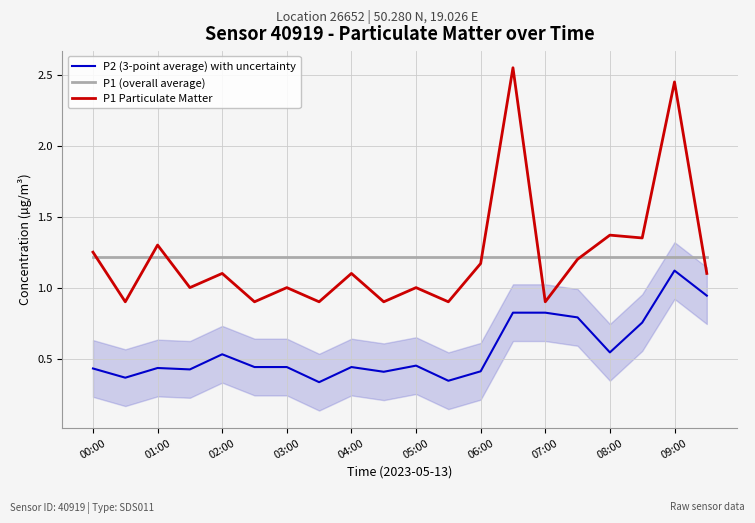

Does the chart display data point markers on the line(s)?

No